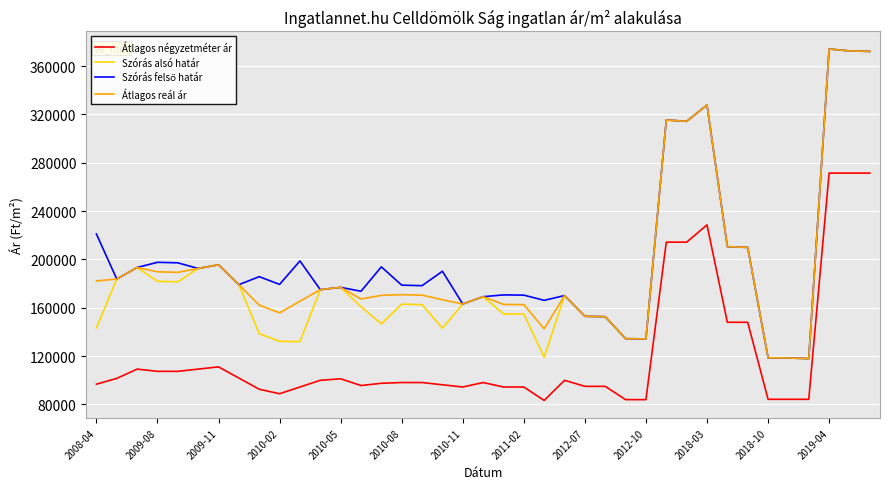

What is the smallest value displayed?

83333